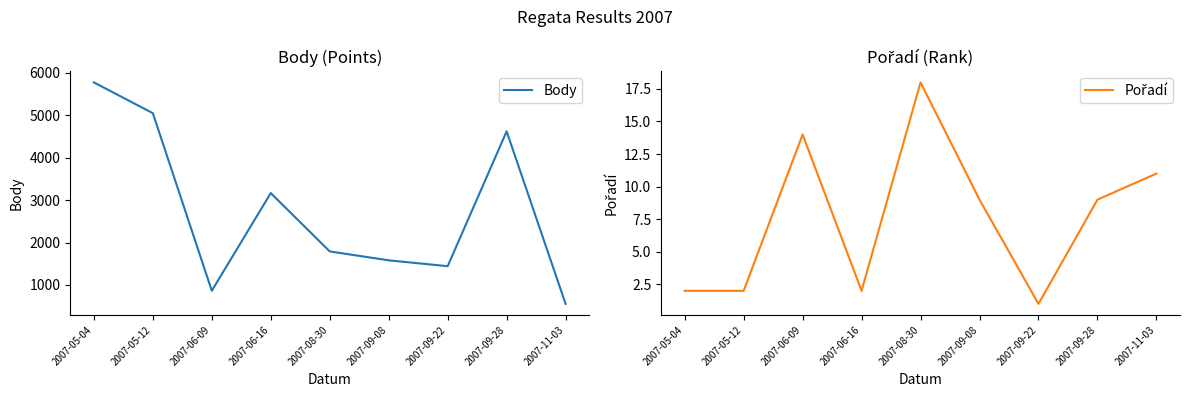

What is the spread (max minus min) of values at 2007-08-30?

1773